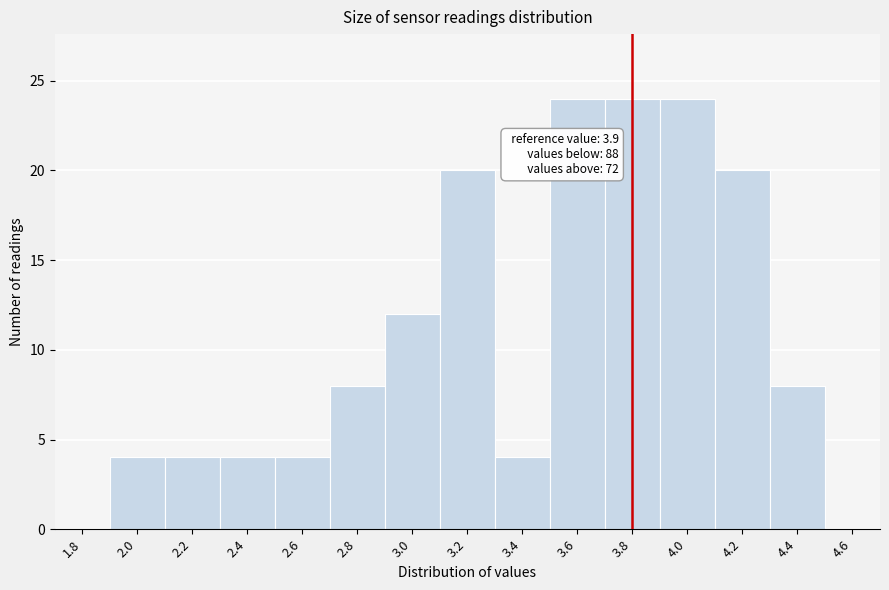

Reading left to right, transcribe all the data shown in this chart.

1.8=0	2.0=4	2.2=4	2.4=4	2.6=4	2.8=8	3.0=12	3.2=20	3.4=4	3.6=24	3.8=24	4.0=24	4.2=20	4.4=8	4.6=0